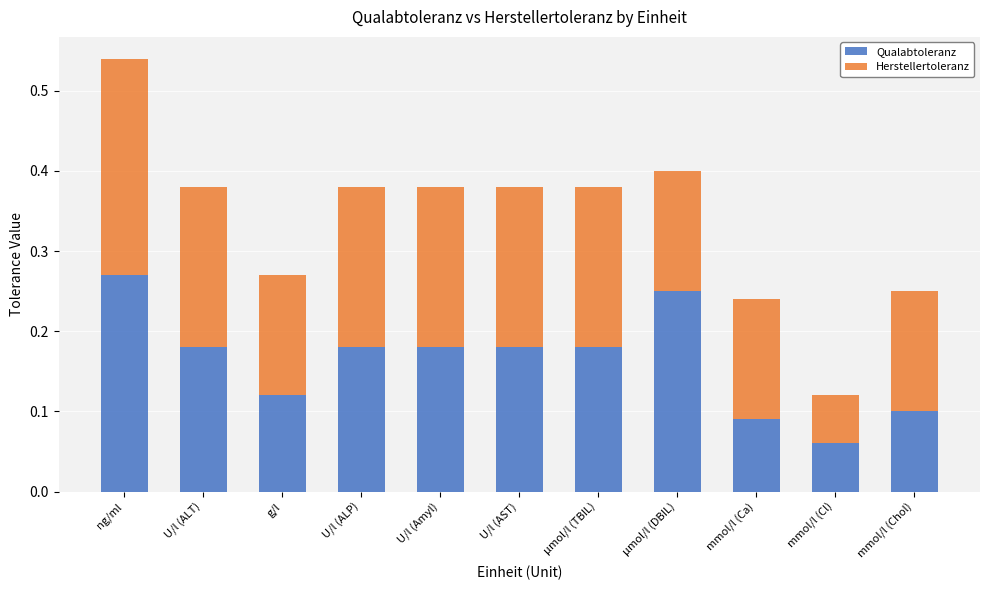

The Qualabtoleranz series shows 0.1 at ng/ml. True or false?

False